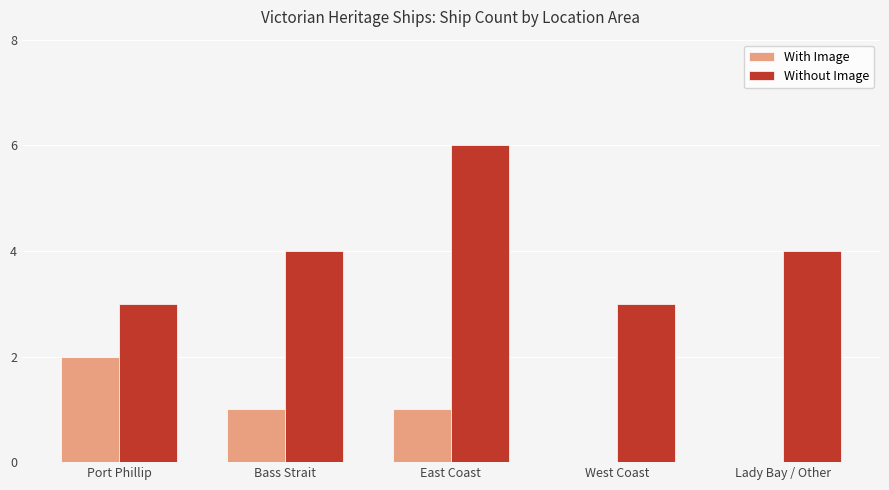

Which series has the largest total across all categories?

Without Image